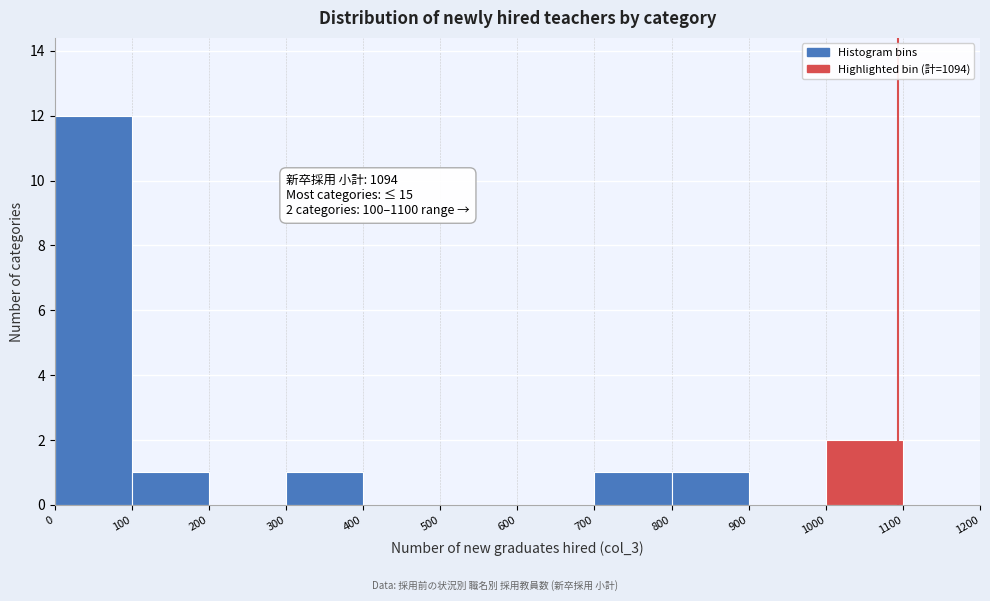

Over which range of the x-axis is the bar tallest?

0 to 100